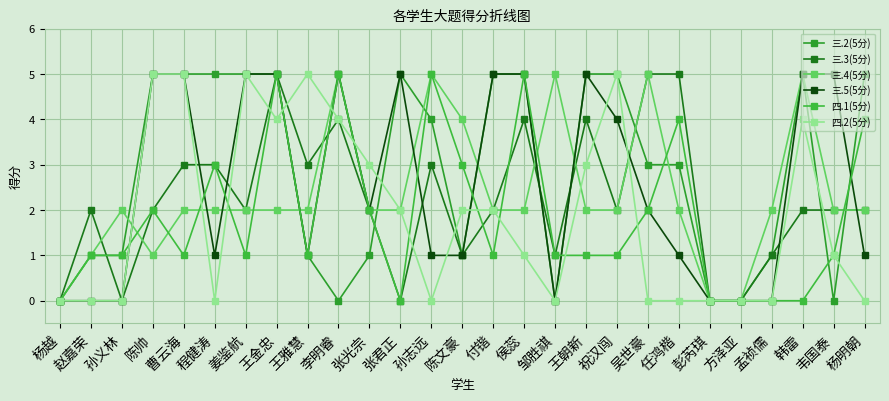

At which category does 三.5(5分) reach its first local valley?

程健涛